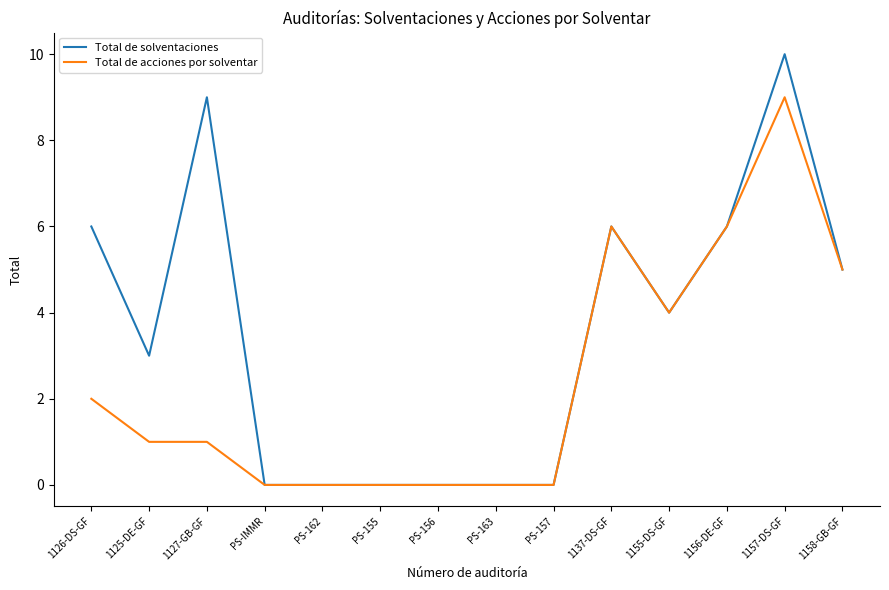

Reading left to right, extract all data points from this chart.

Total de solventaciones: 6	3	9	0	0	0	0	0	0	6	4	6	10	5
Total de acciones por solventar: 2	1	1	0	0	0	0	0	0	6	4	6	9	5